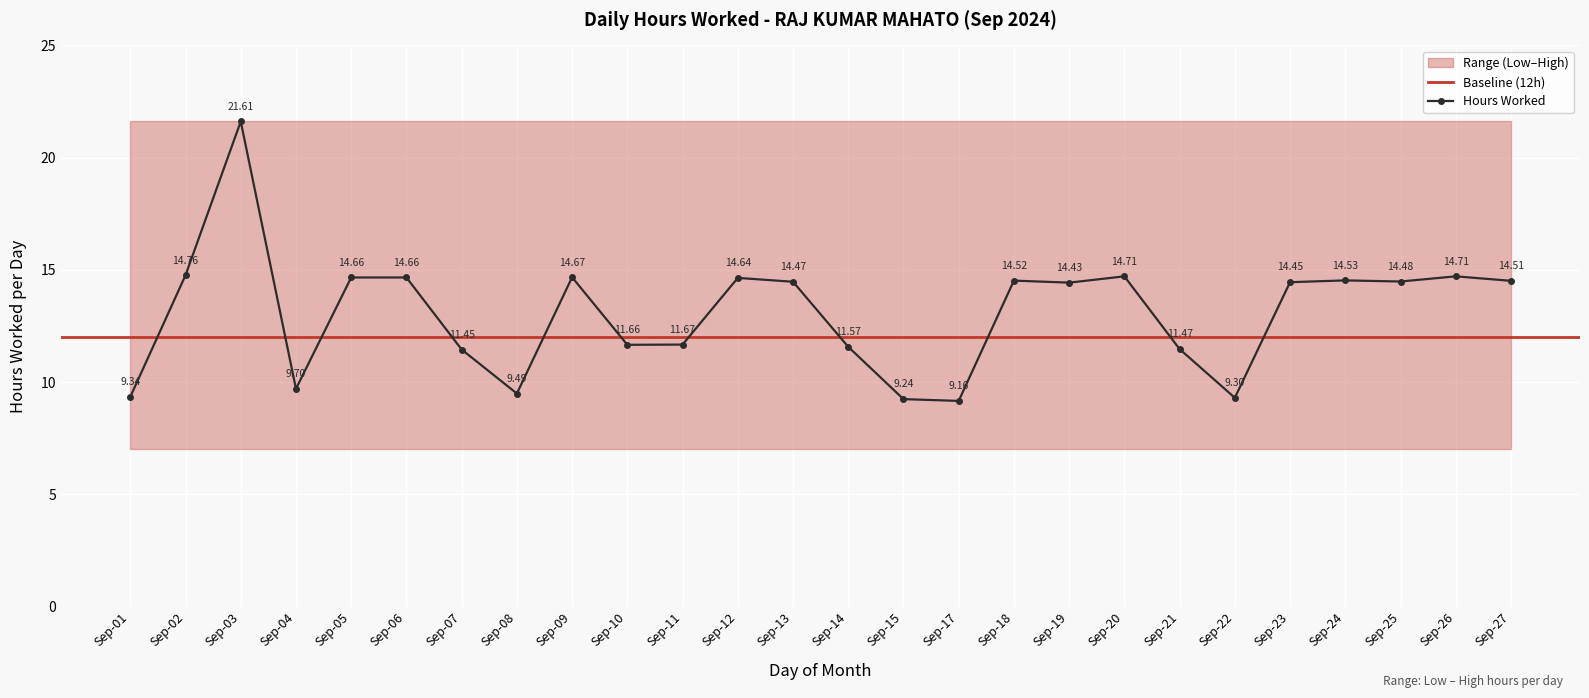

True or false: Hours Worked has more than 2 points higher than both neighbors.

True